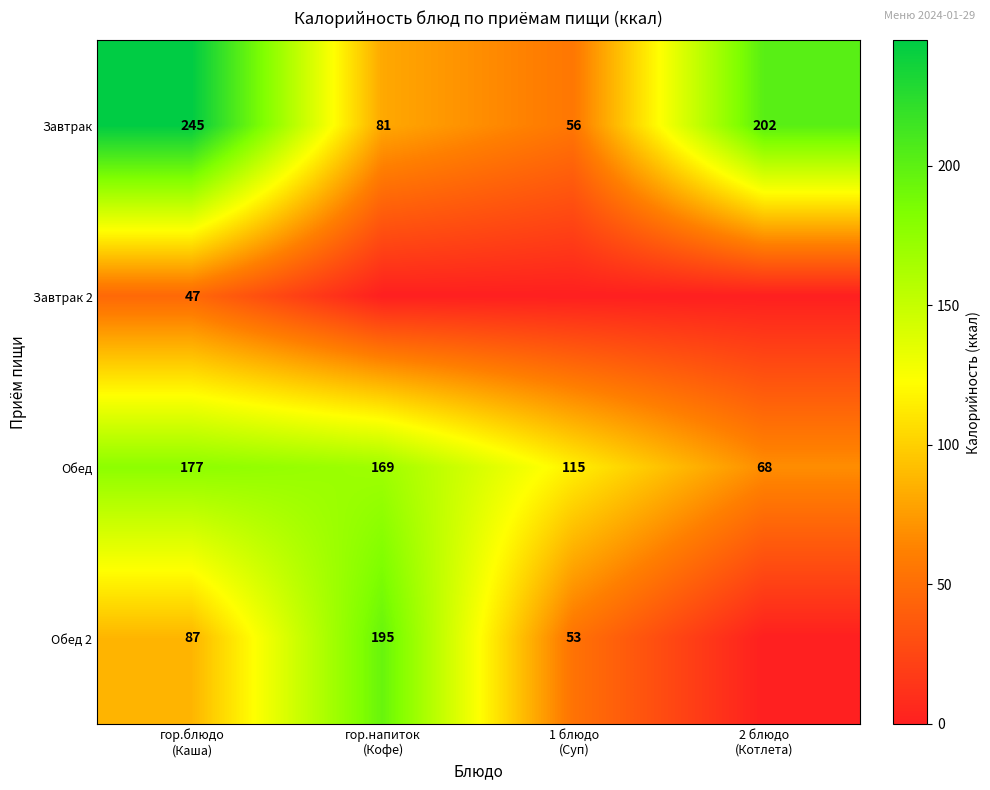

What is the lowest value of the Обед series?

68